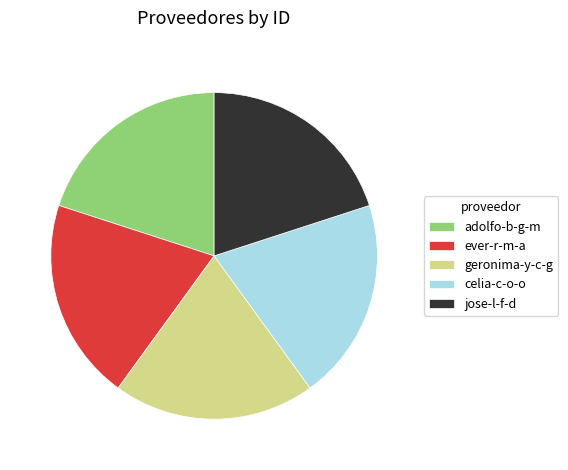

Does geronima-y-c-g represent more than half of the total?

No